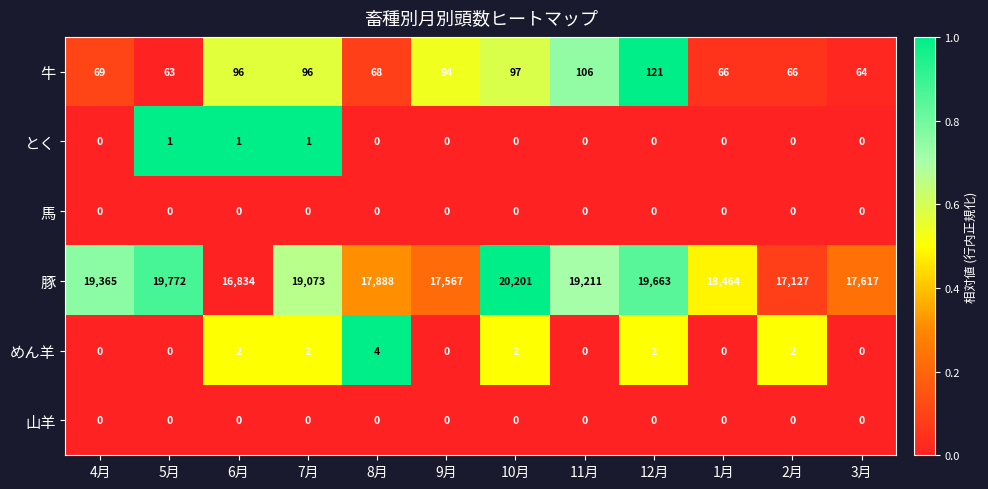

Between 10月 and 3月, which series saw the biggest shift?

豚